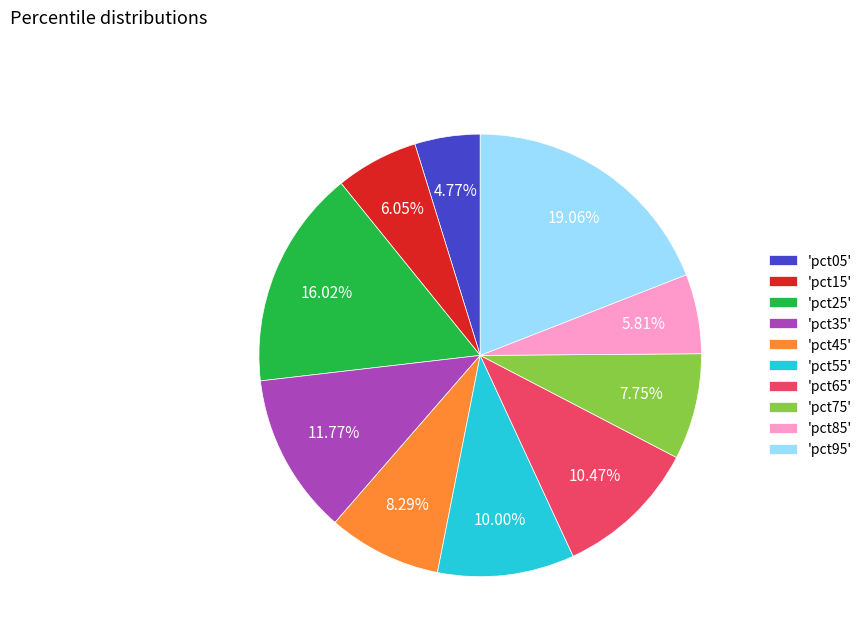

Do 'pct25' and 'pct95' together represent more than half of the pie?

No